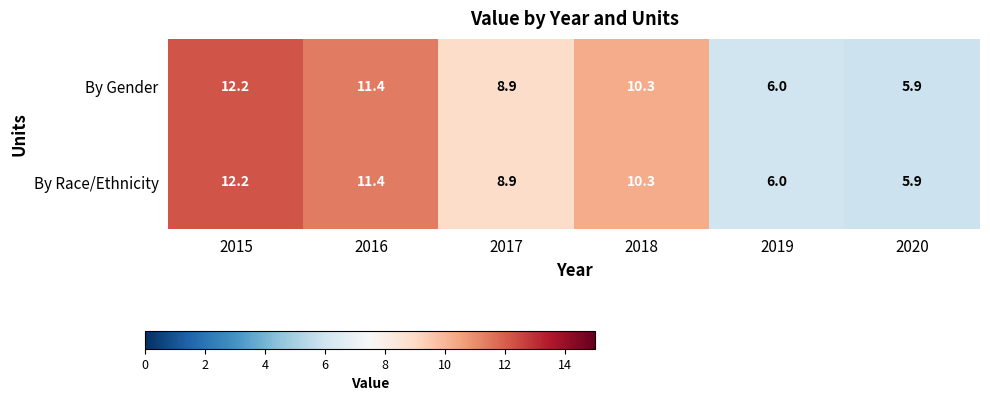

At which category is the sum across all series the highest?

2015